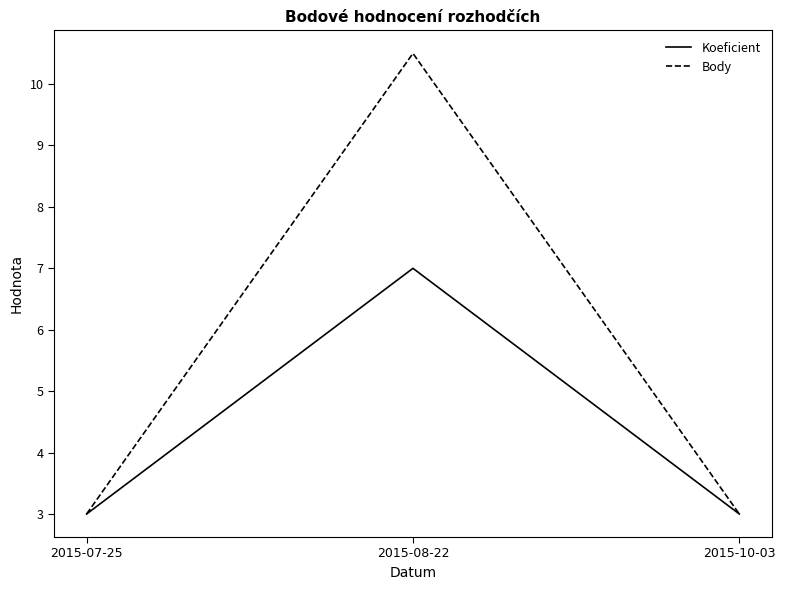

What is the sum of all Koeficient values?

13.0